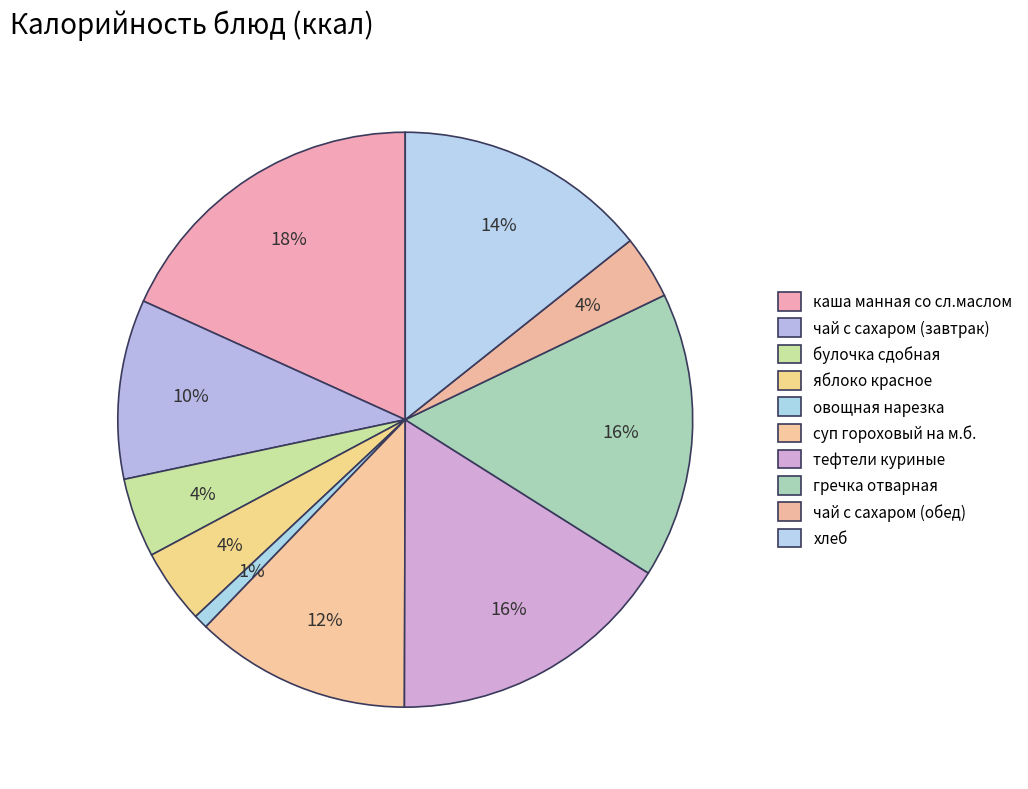

Count the number of slices in the pie.

10